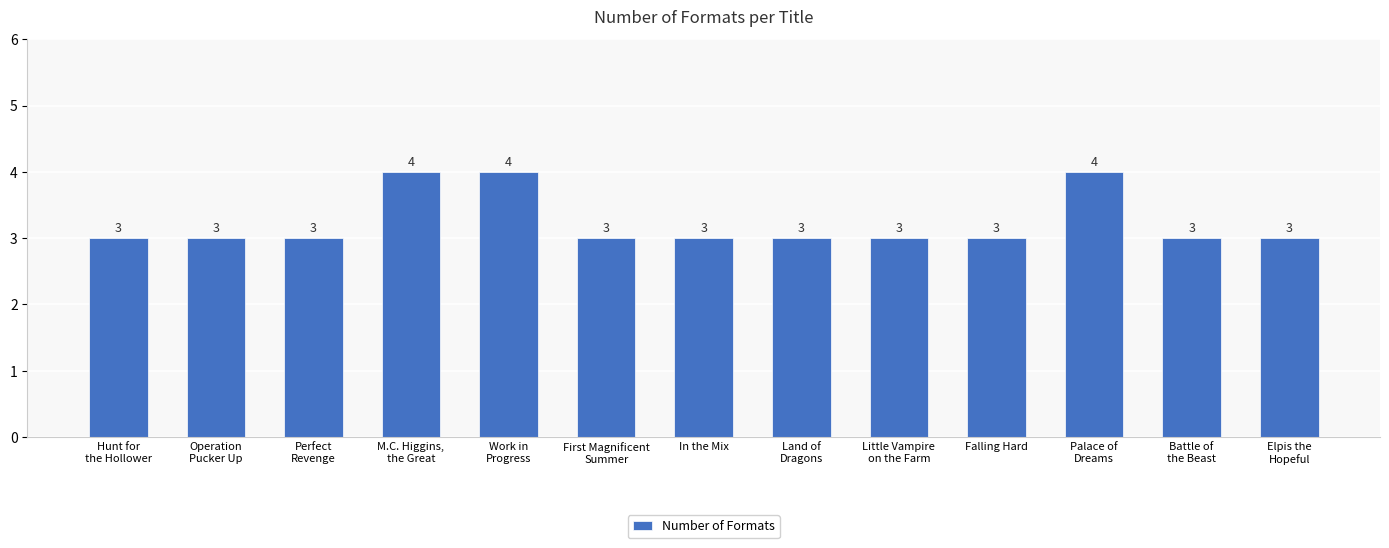

How many data points are above 3?

3